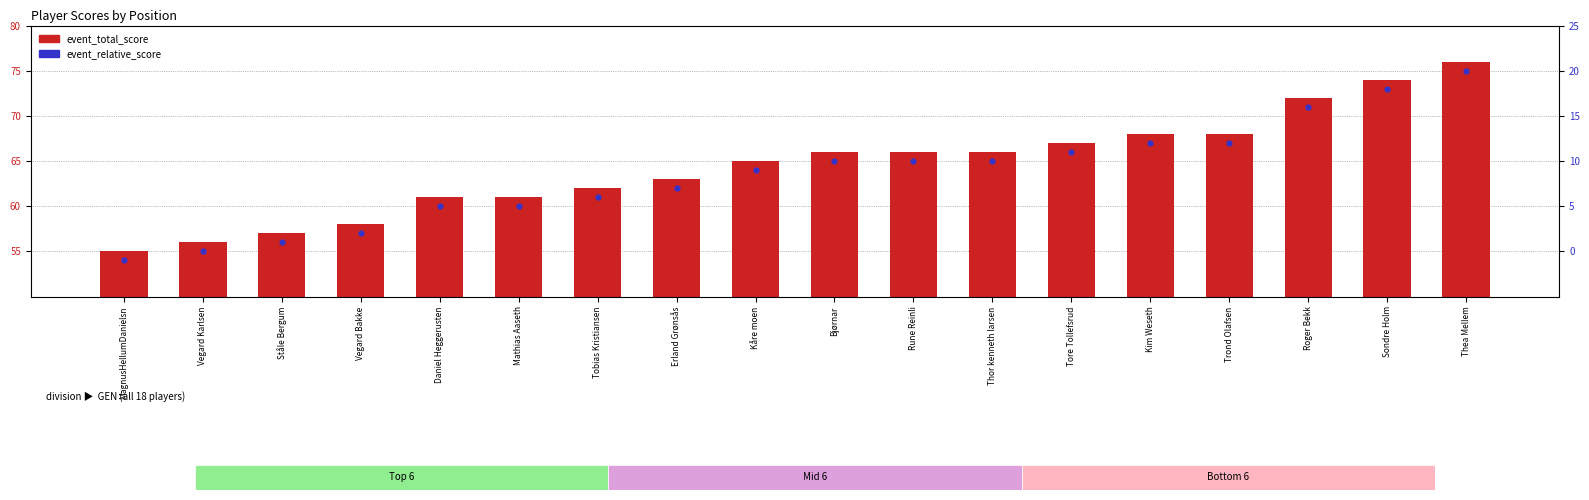

Which series has the largest Y range (max minus min)?

event_total_score